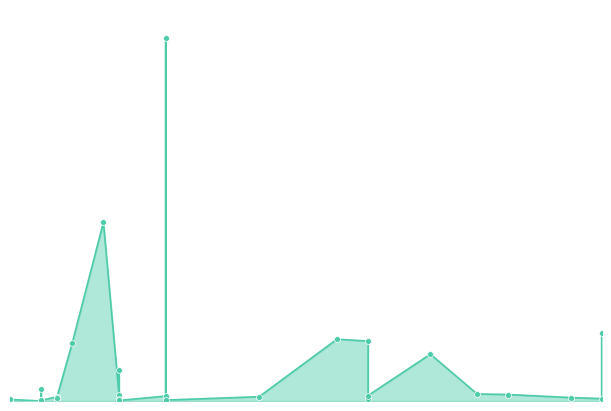

Approximately how many times larger is the value at 2021-11-08 compared to 2021-11-04?

10.6